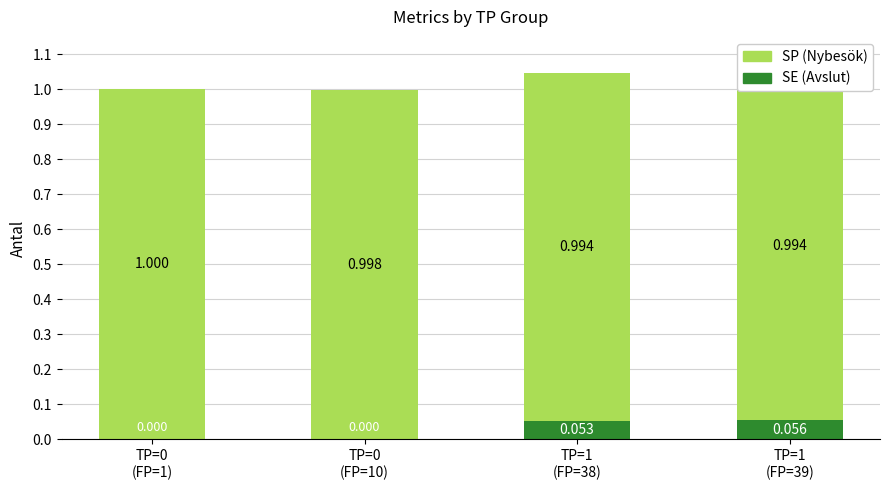

The value of SE (Avslut) at TP=1
(FP=38) is 0.1. True or false?

True